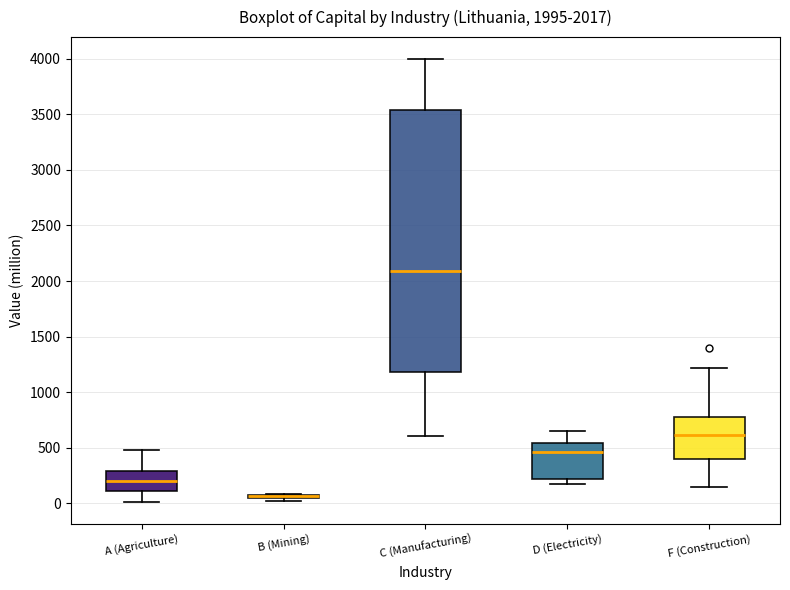

Comparing the boxes themselves (not the whiskers), which one is the tallest?

C (Manufacturing)